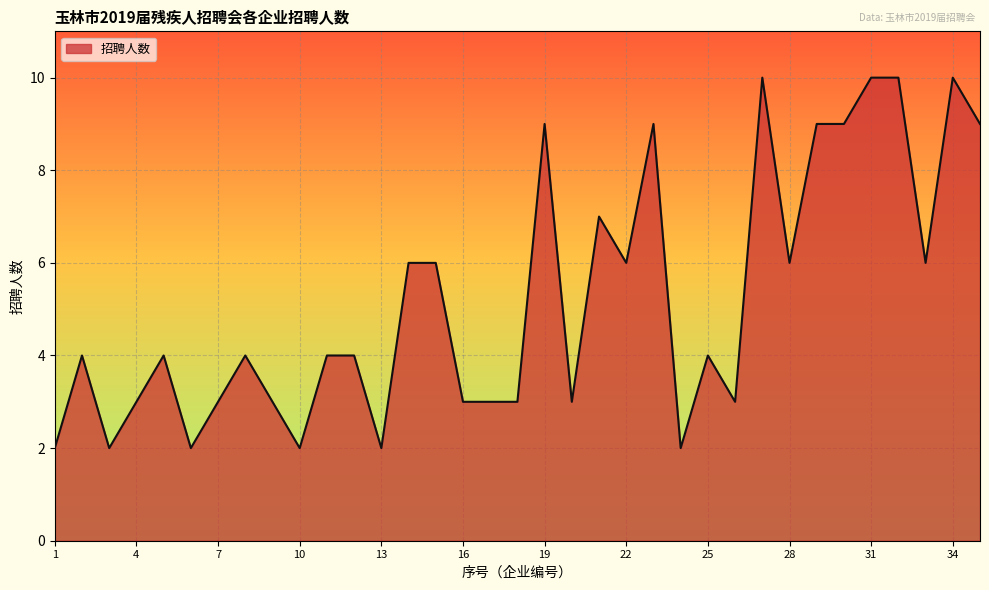

What is the average value?

5